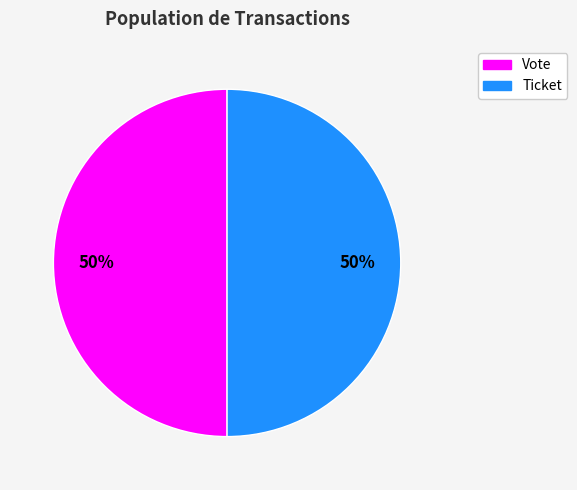

To the nearest percent, what is the combined percentage of Ticket and Vote?

100%